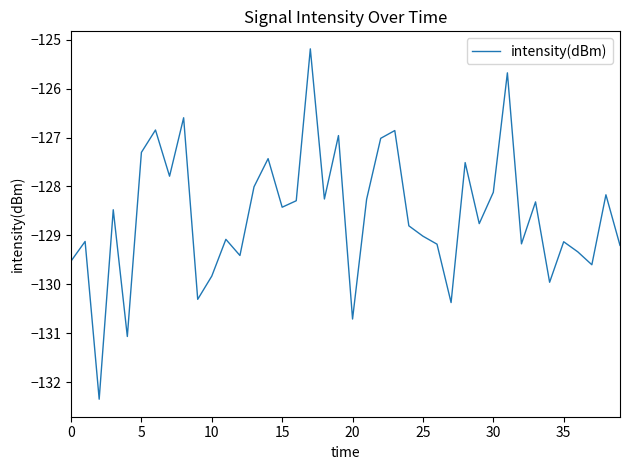

True or false: there are more than 1 points higher than both neighbors.

True